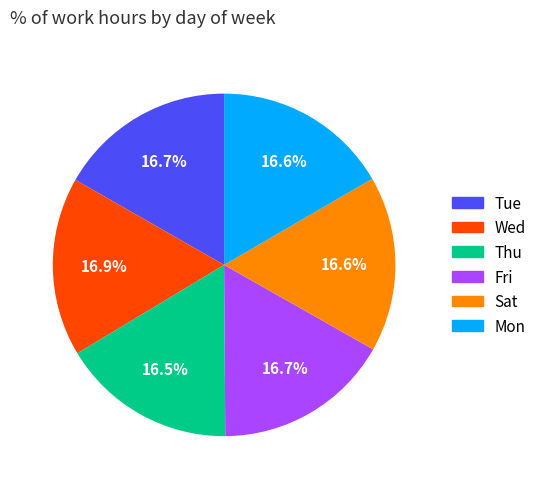

How many segments does this pie chart have?

6